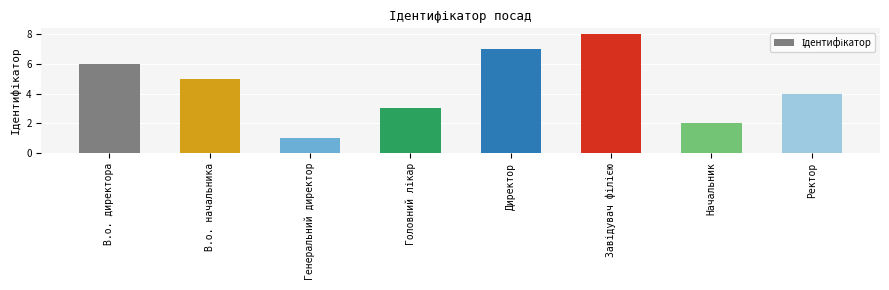

Reading right to left, what are all the values shown in this chart?

4	2	8	7	3	1	5	6